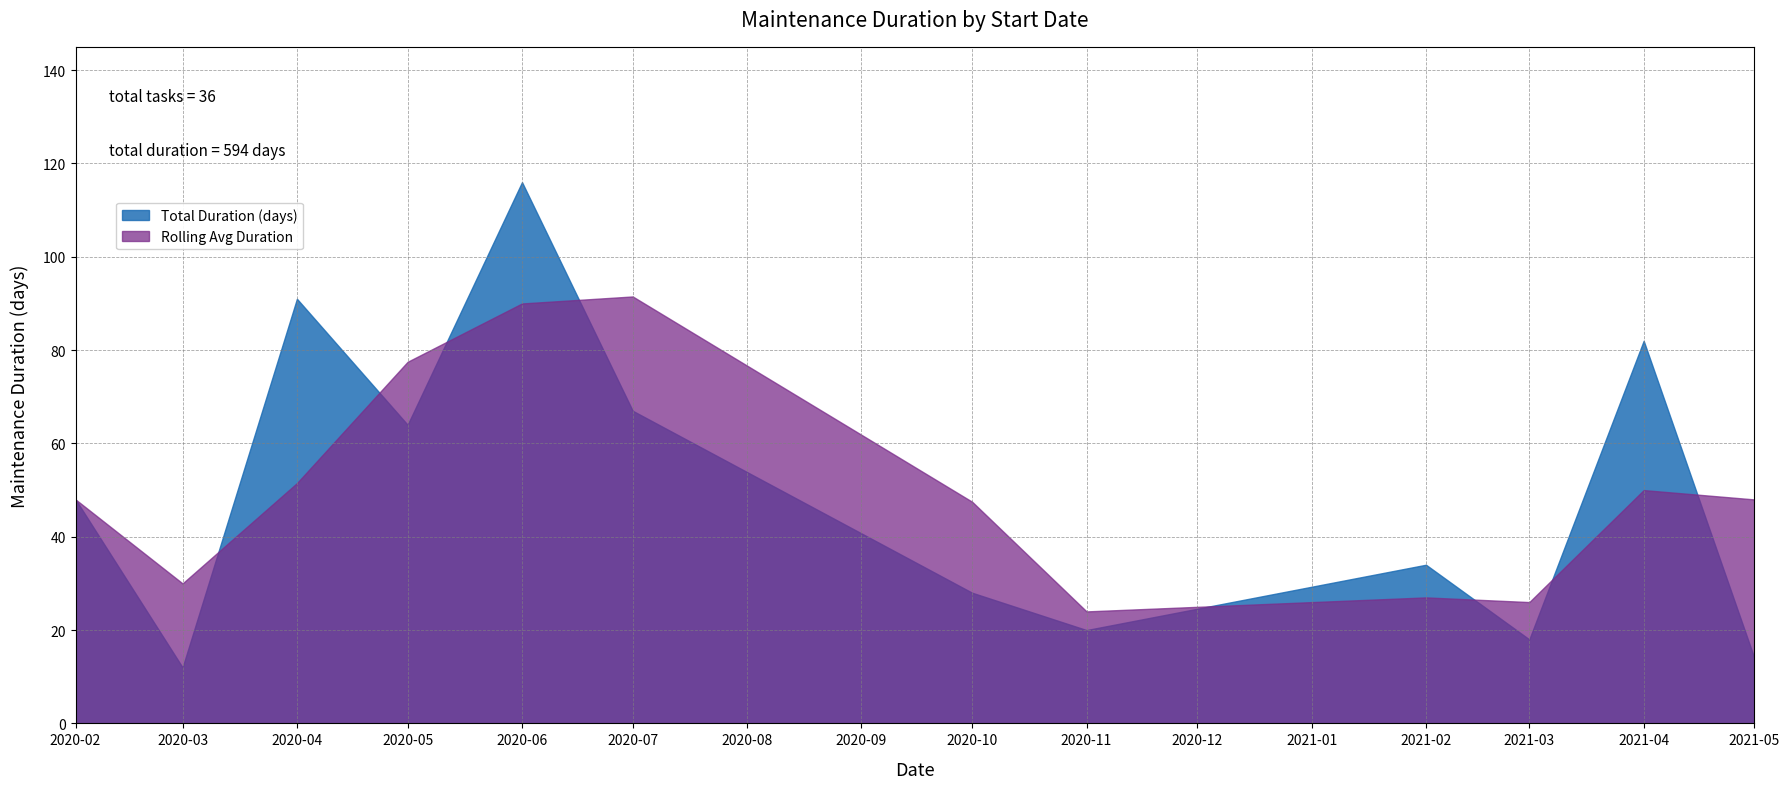

Which has a higher value, 2020-04-07 or 2020-05-11?

2020-05-11